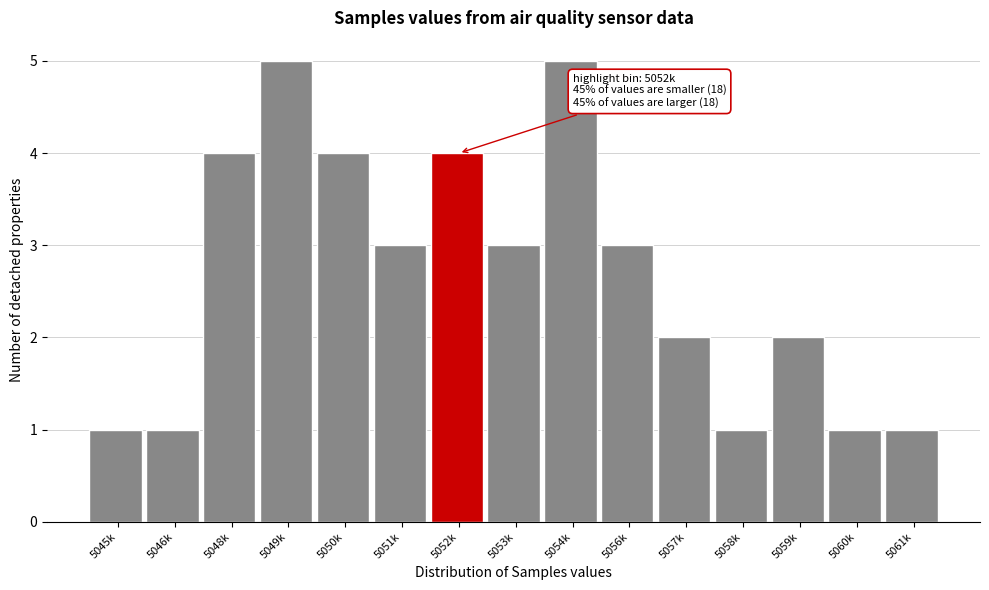

Reading left to right, list all the values displayed in this chart.

5045k=1	5046k=1	5048k=4	5049k=5	5050k=4	5051k=3	5052k=4	5053k=3	5054k=5	5056k=3	5057k=2	5058k=1	5059k=2	5060k=1	5061k=1